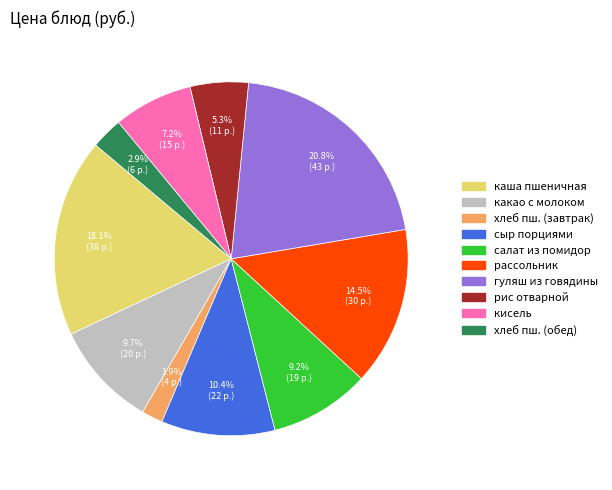

Does any single category account for the majority?

No